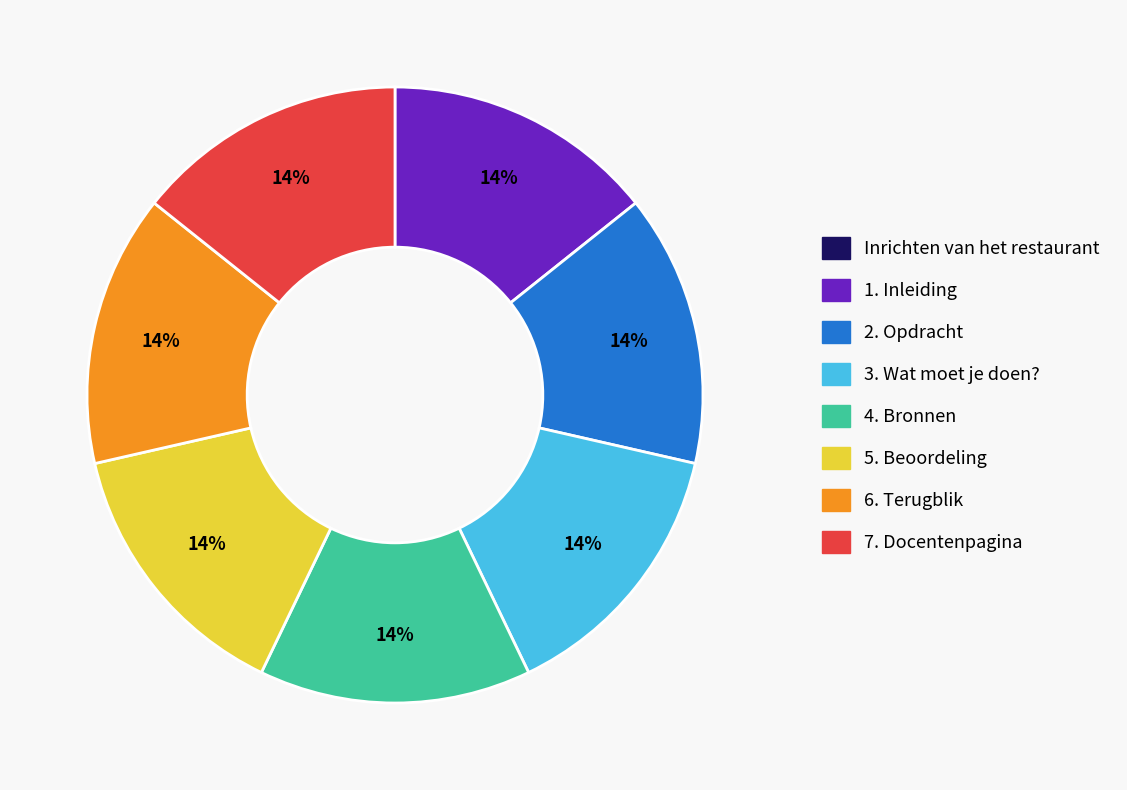

The 5. Beoordeling slice represents 6% of the pie. True or false?

False